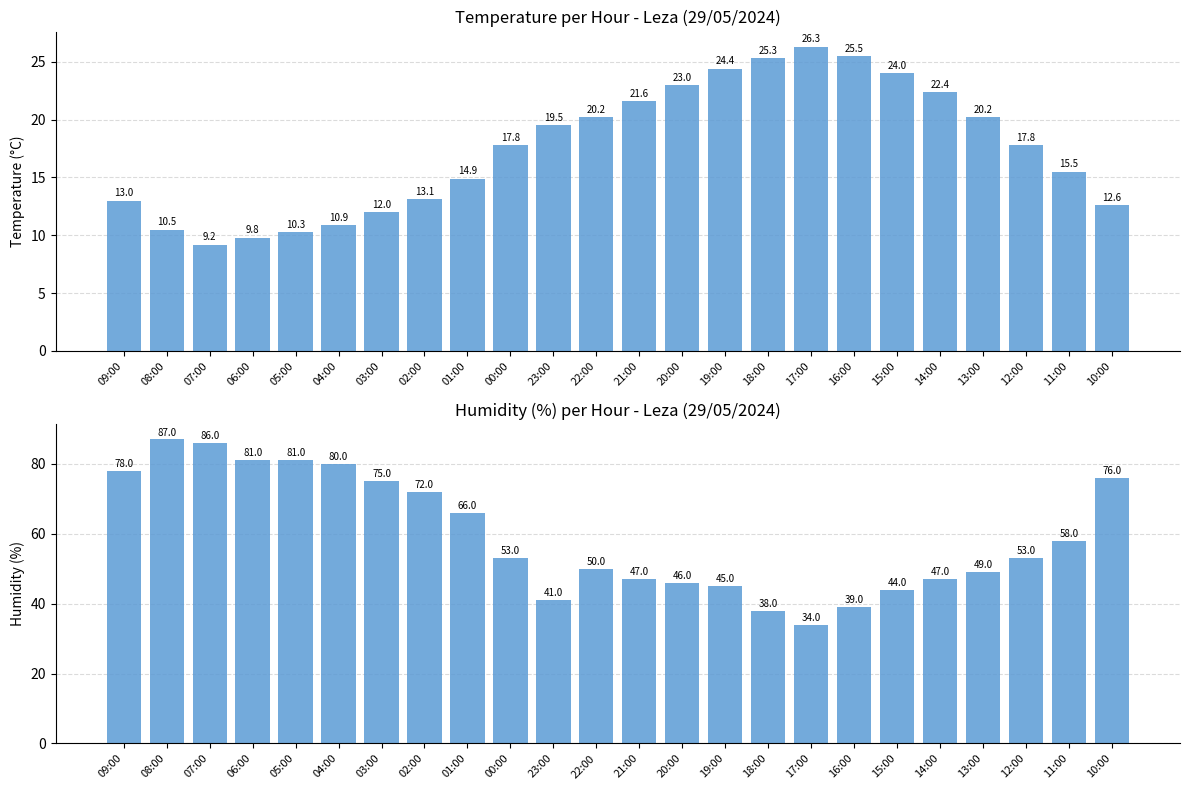

What is the label of the 17th bar from the left?

17:00